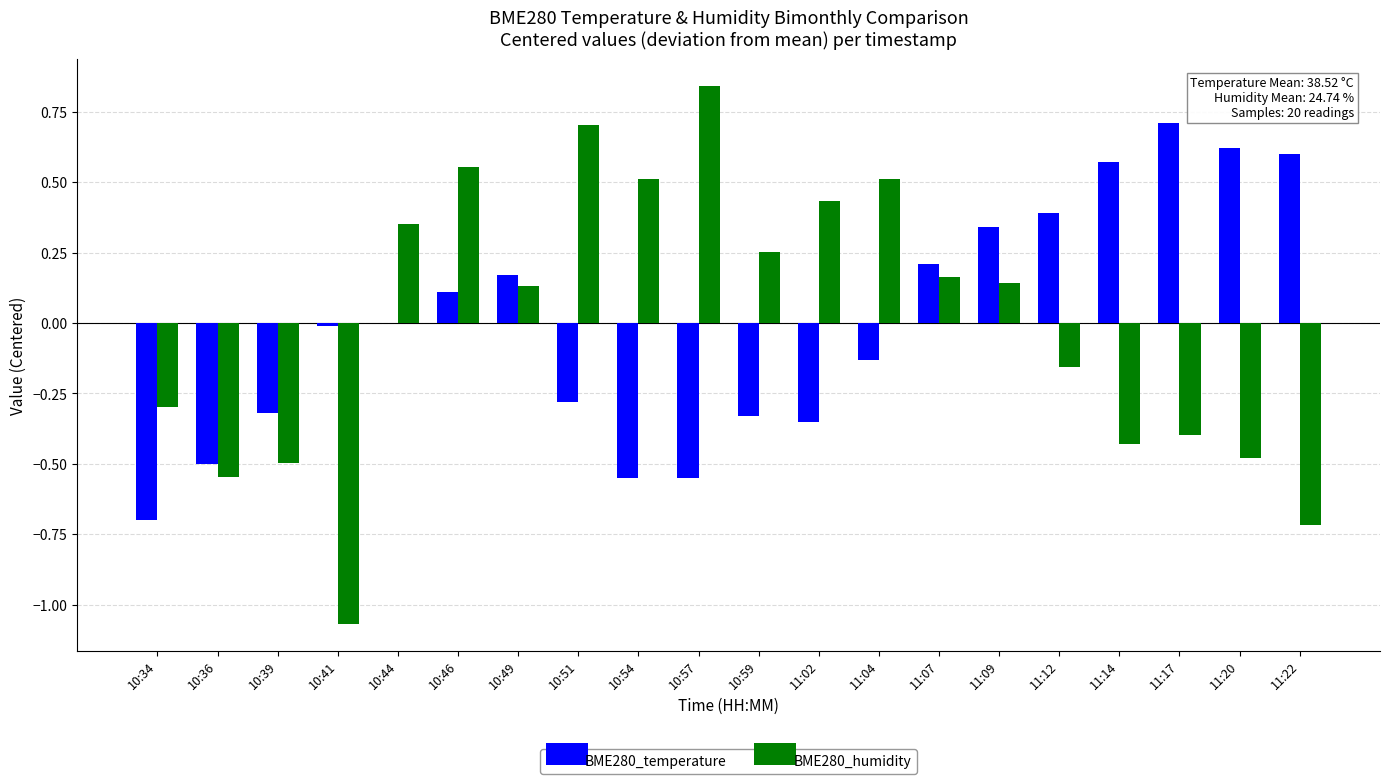

How many groups of bars are there?

20